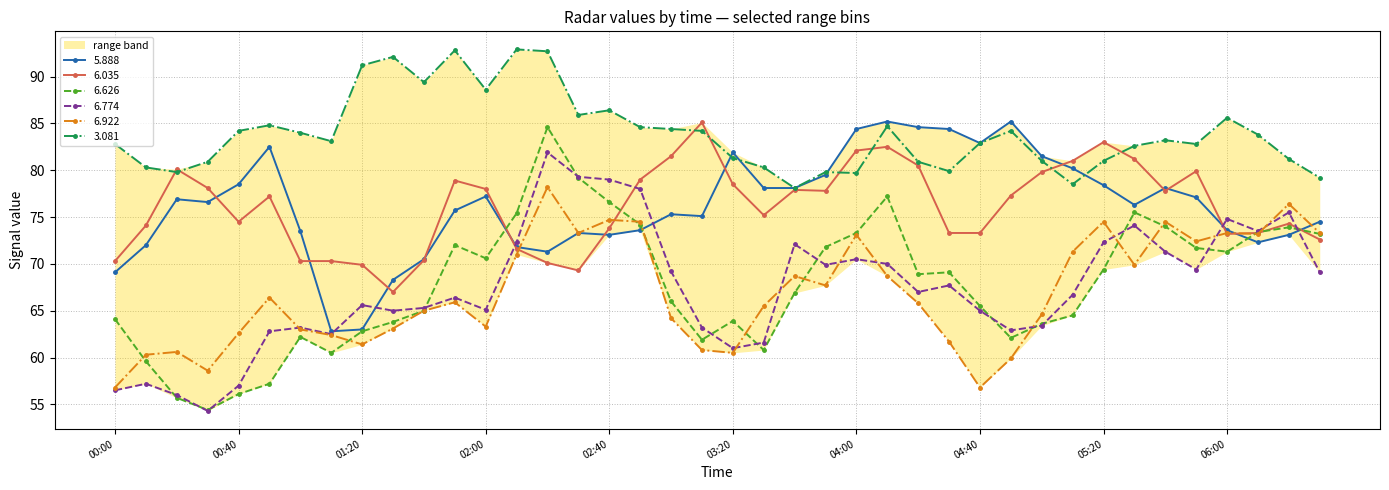

What is the difference between the second highest and minimum values in the 6.626 series?

24.8